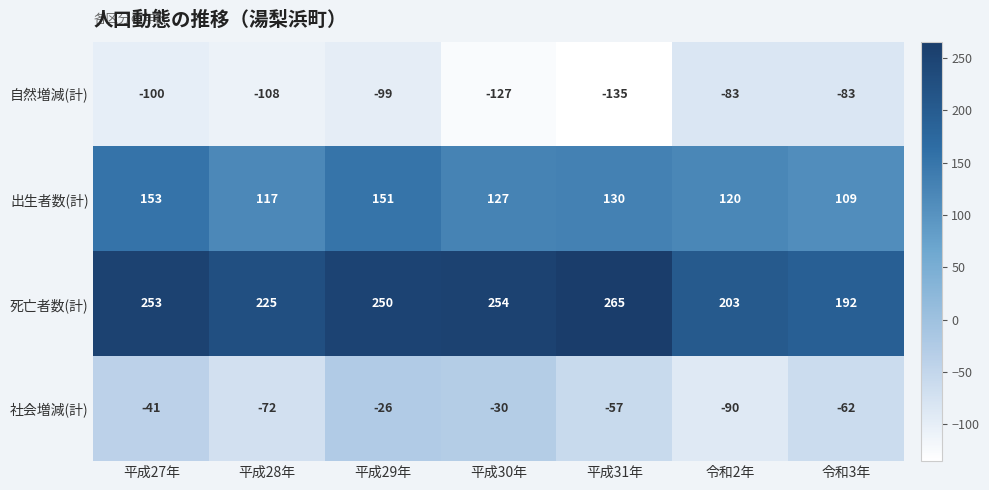

How many data points does each series have?

7